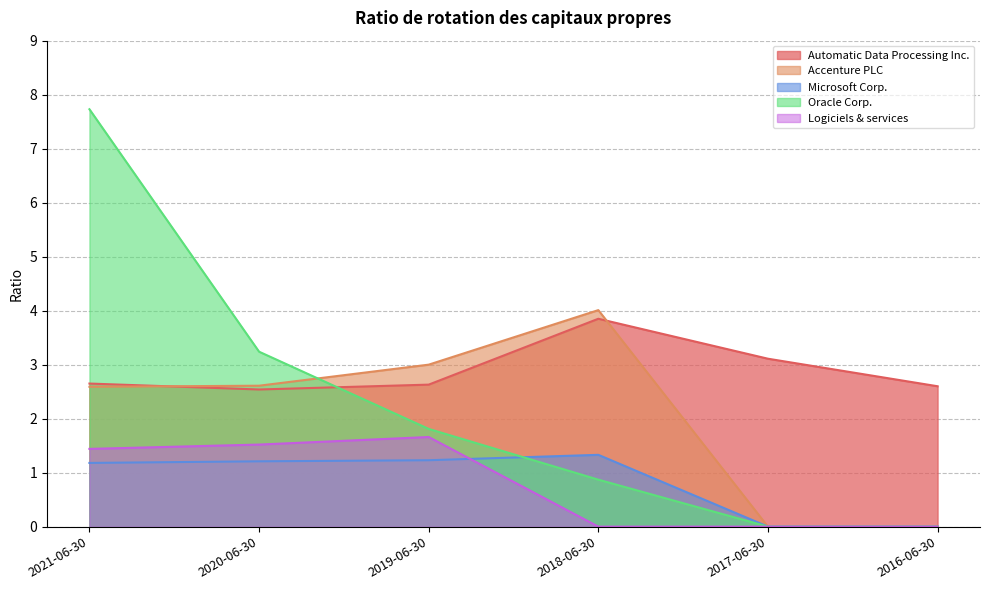

Is it true that Microsoft Corp. equals 1.2 at 2020-06-30?

True